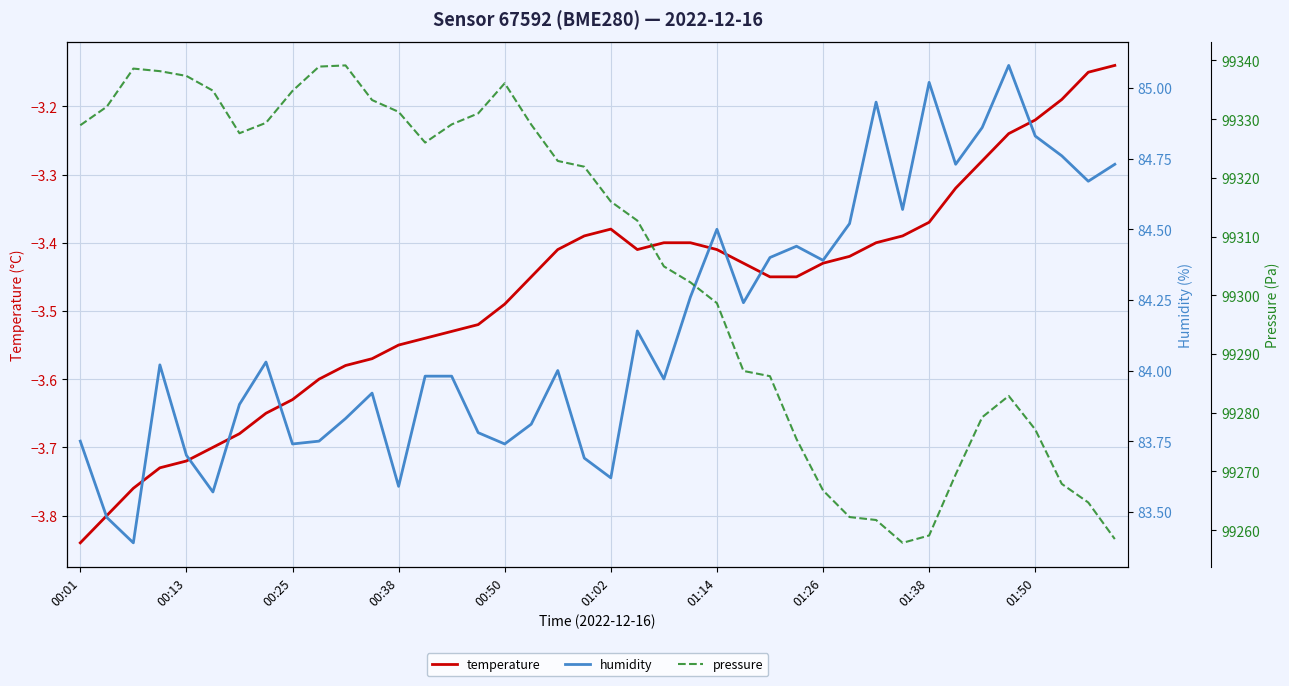

Which series has the largest total across all categories?

pressure